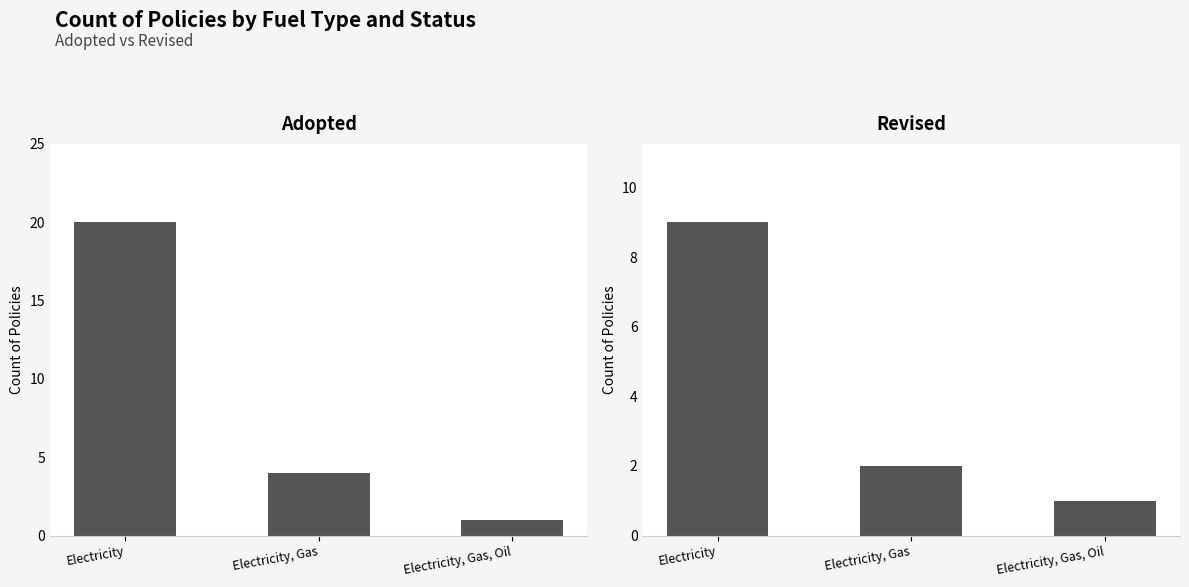

Reading left to right, transcribe all the data shown in this chart.

Adopted: 20	4	1
Revised: 9	2	1